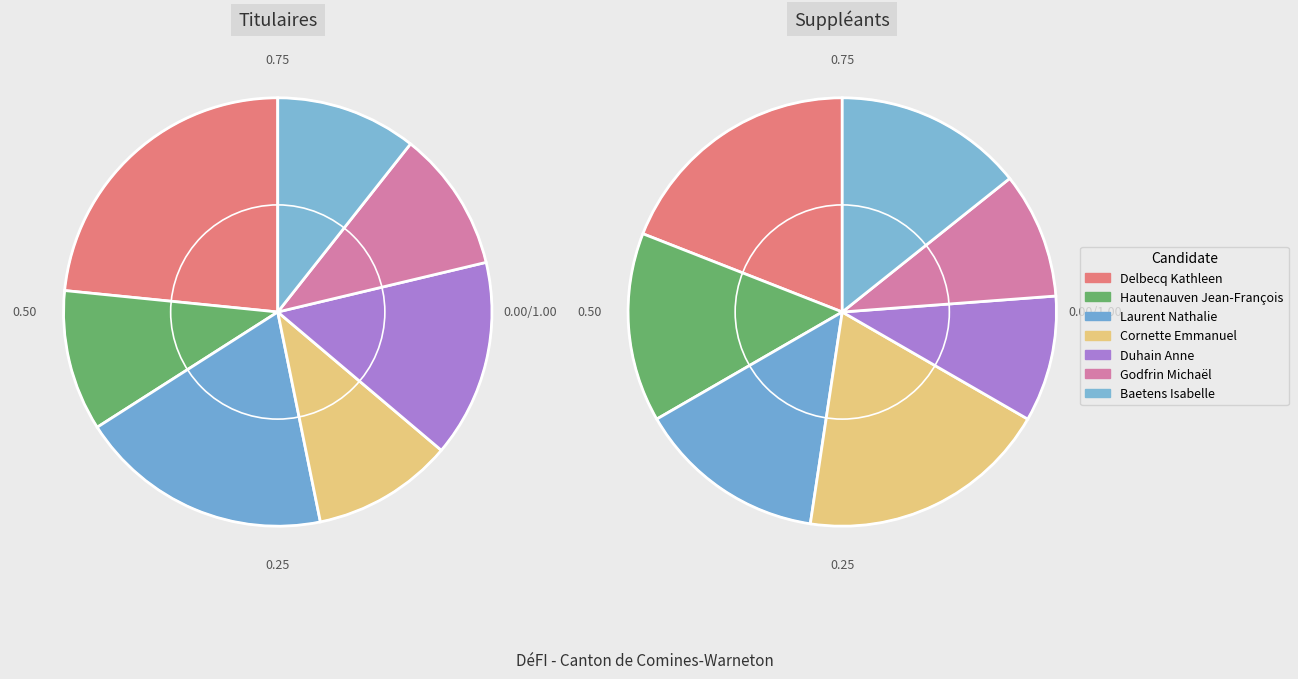

To the nearest percent, what is the average slice percentage?

14%